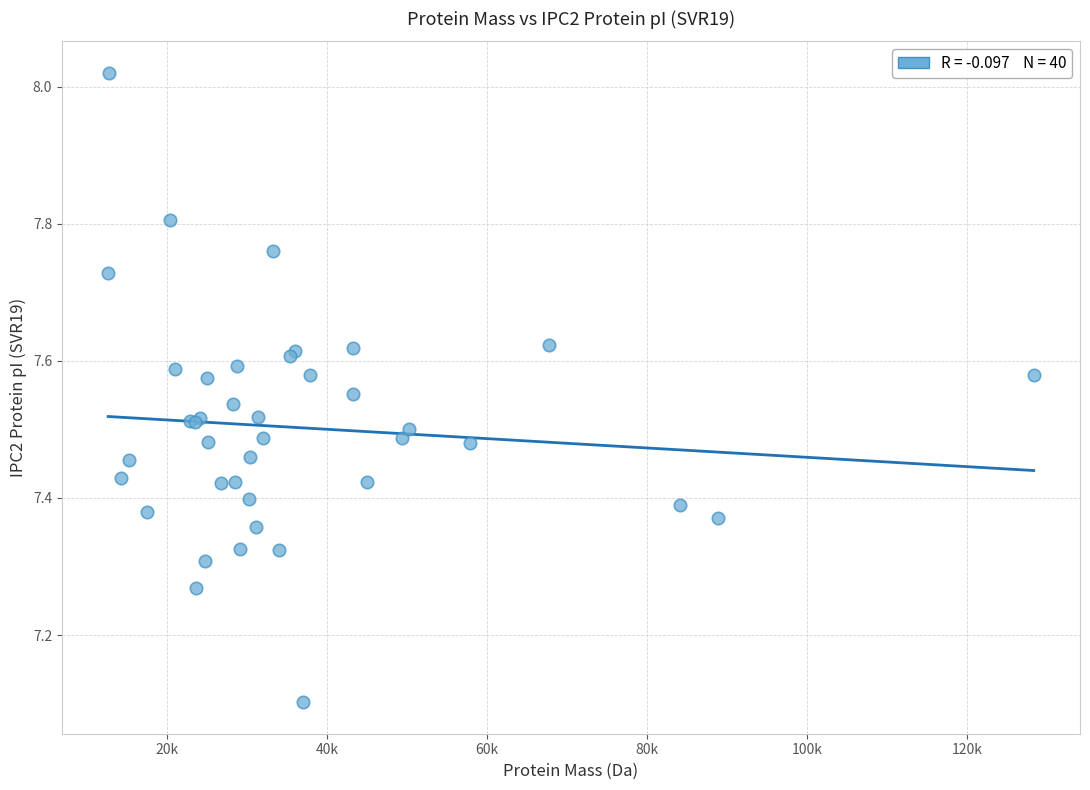

What Y value in the scatter plot is closest to 7?

7.1